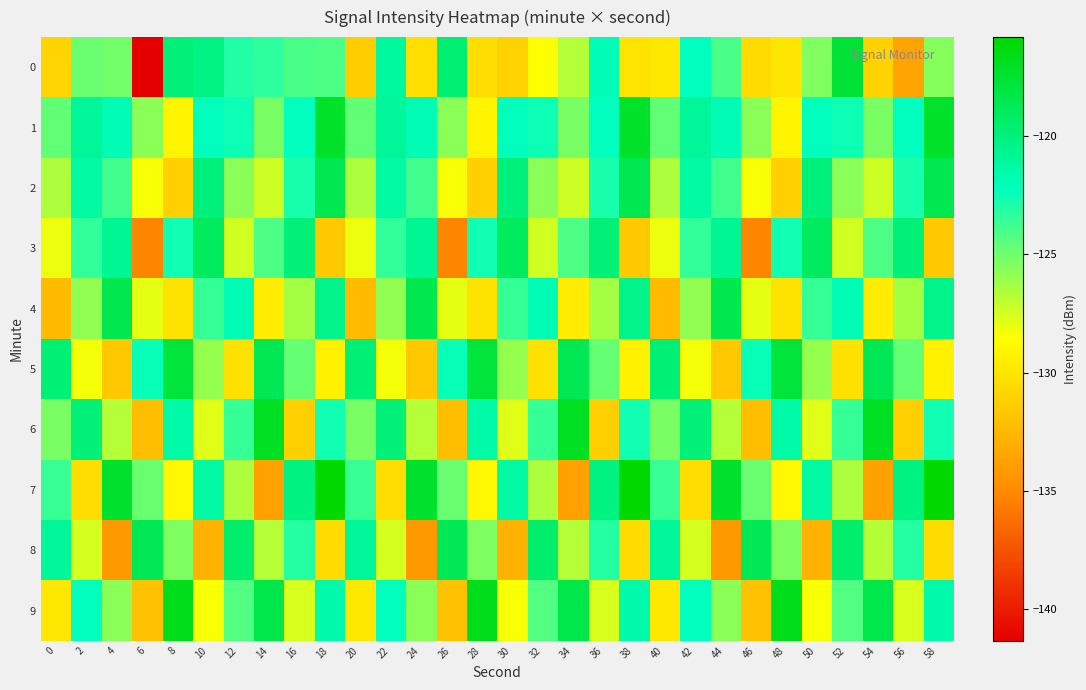

Reading left to right, transcribe all the data shown in this chart.

0: 0=-131.0	2=-124.8	4=-125.0	6=-141.4	8=-119.8	10=-120.2	12=-123.0	14=-123.3	16=-124.1	18=-124.1	20=-131.4	22=-121.2	24=-130.3	26=-119.7	28=-130.4	30=-131.0	32=-128.5	34=-126.8	36=-121.9	38=-130.0	40=-129.8	42=-122.3	44=-124.0	46=-130.5	48=-129.9	50=-125.4	52=-117.7	54=-131.0	56=-133.6	58=-125.5
1: 0=-124.6	2=-120.9	4=-121.8	6=-125.7	8=-129.1	10=-122.2	12=-122.5	14=-125.2	16=-122.2	18=-117.3	20=-124.6	22=-120.9	24=-121.8	26=-125.7	28=-129.1	30=-122.2	32=-122.5	34=-125.2	36=-122.2	38=-117.3	40=-124.6	42=-120.9	44=-121.8	46=-125.7	48=-129.1	50=-122.2	52=-122.5	54=-125.2	56=-122.2	58=-117.3
2: 0=-126.5	2=-121.2	4=-123.8	6=-128.4	8=-131.2	10=-119.9	12=-125.6	14=-127.3	16=-122.8	18=-118.5	20=-126.5	22=-121.2	24=-123.8	26=-128.4	28=-131.2	30=-119.9	32=-125.6	34=-127.3	36=-122.8	38=-118.5	40=-126.5	42=-121.2	44=-123.8	46=-128.4	48=-131.2	50=-119.9	52=-125.6	54=-127.3	56=-122.8	58=-118.5
3: 0=-128.1	2=-123.4	4=-120.7	6=-135.2	8=-122.6	10=-118.9	12=-127.4	14=-124.1	16=-119.8	18=-131.5	20=-128.1	22=-123.4	24=-120.7	26=-135.2	28=-122.6	30=-118.9	32=-127.4	34=-124.1	36=-119.8	38=-131.5	40=-128.1	42=-123.4	44=-120.7	46=-135.2	48=-122.6	50=-118.9	52=-127.4	54=-124.1	56=-119.8	58=-131.5
4: 0=-132.3	2=-125.8	4=-118.4	6=-127.9	8=-130.1	10=-123.5	12=-121.8	14=-129.6	16=-126.3	18=-120.4	20=-132.3	22=-125.8	24=-118.4	26=-127.9	28=-130.1	30=-123.5	32=-121.8	34=-129.6	36=-126.3	38=-120.4	40=-132.3	42=-125.8	44=-118.4	46=-127.9	48=-130.1	50=-123.5	52=-121.8	54=-129.6	56=-126.3	58=-120.4
5: 0=-119.7	2=-128.3	4=-131.6	6=-122.4	8=-117.8	10=-125.9	12=-130.2	14=-118.6	16=-124.7	18=-129.3	20=-119.7	22=-128.3	24=-131.6	26=-122.4	28=-117.8	30=-125.9	32=-130.2	34=-118.6	36=-124.7	38=-129.3	40=-119.7	42=-128.3	44=-131.6	46=-122.4	48=-117.8	50=-125.9	52=-130.2	54=-118.6	56=-124.7	58=-129.3
6: 0=-125.2	2=-119.8	4=-126.7	6=-132.1	8=-121.4	10=-127.8	12=-123.5	14=-116.9	16=-131.2	18=-122.6	20=-125.2	22=-119.8	24=-126.7	26=-132.1	28=-121.4	30=-127.8	32=-123.5	34=-116.9	36=-131.2	38=-122.6	40=-125.2	42=-119.8	44=-126.7	46=-132.1	48=-121.4	50=-127.8	52=-123.5	54=-116.9	56=-131.2	58=-122.6
7: 0=-123.6	2=-130.4	4=-117.3	6=-124.8	8=-128.9	10=-121.2	12=-126.5	14=-133.7	16=-120.1	18=-115.8	20=-123.6	22=-130.4	24=-117.3	26=-124.8	28=-128.9	30=-121.2	32=-126.5	34=-133.7	36=-120.1	38=-115.8	40=-123.6	42=-130.4	44=-117.3	46=-124.8	48=-128.9	50=-121.2	52=-126.5	54=-133.7	56=-120.1	58=-115.8
8: 0=-120.9	2=-127.5	4=-134.2	6=-118.6	8=-125.3	10=-132.8	12=-119.4	14=-126.7	16=-123.1	18=-130.5	20=-120.9	22=-127.5	24=-134.2	26=-118.6	28=-125.3	30=-132.8	32=-119.4	34=-126.7	36=-123.1	38=-130.5	40=-120.9	42=-127.5	44=-134.2	46=-118.6	48=-125.3	50=-132.8	52=-119.4	54=-126.7	56=-123.1	58=-130.5
9: 0=-129.8	2=-122.1	4=-125.6	6=-131.9	8=-116.7	10=-128.4	12=-124.2	14=-118.3	16=-127.6	18=-121.5	20=-129.8	22=-122.1	24=-125.6	26=-131.9	28=-116.7	30=-128.4	32=-124.2	34=-118.3	36=-127.6	38=-121.5	40=-129.8	42=-122.1	44=-125.6	46=-131.9	48=-116.7	50=-128.4	52=-124.2	54=-118.3	56=-127.6	58=-121.5